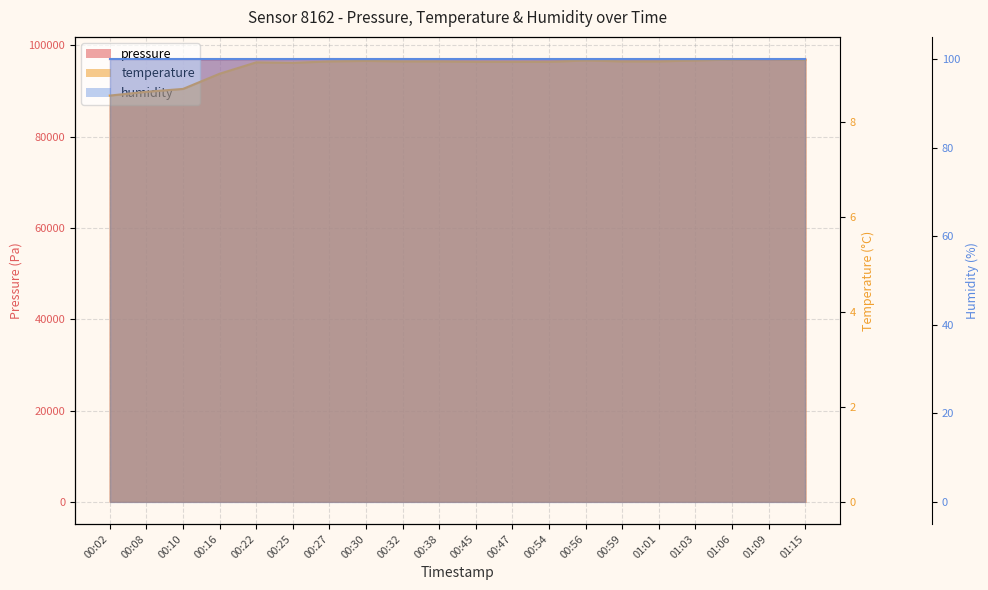

True or false: pressure and temperature cross at least once.

False